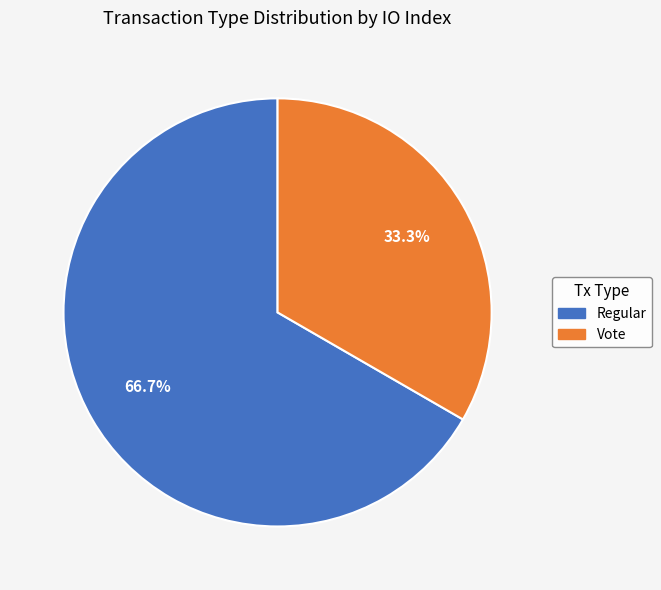

Is there a majority slice in this chart?

Yes